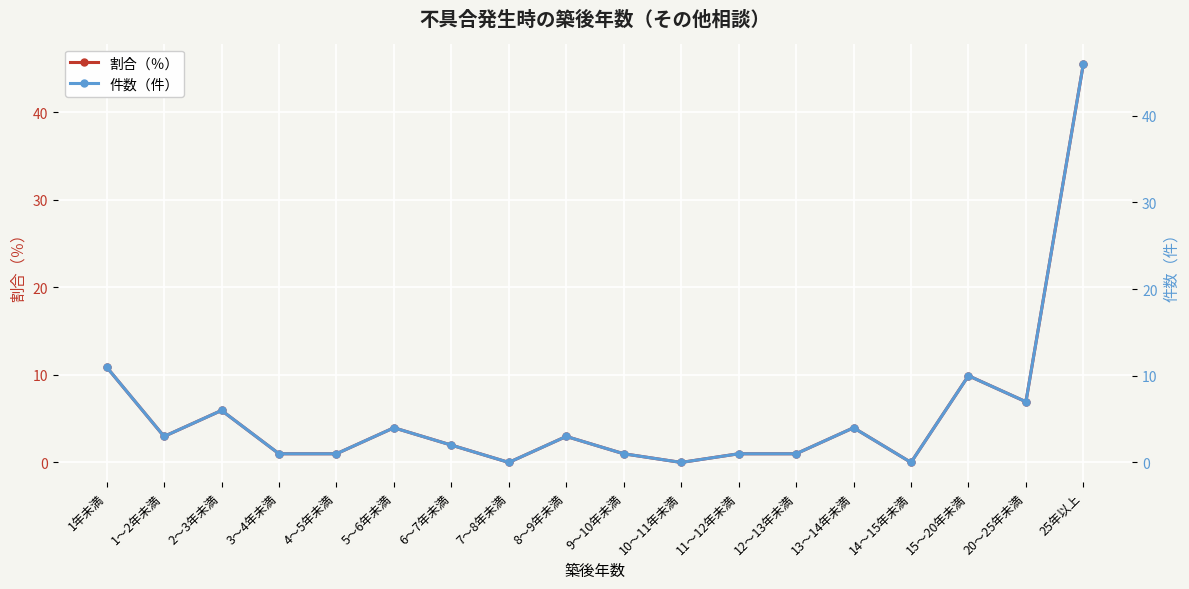

At how many categories does at least one series exceed 34?

1